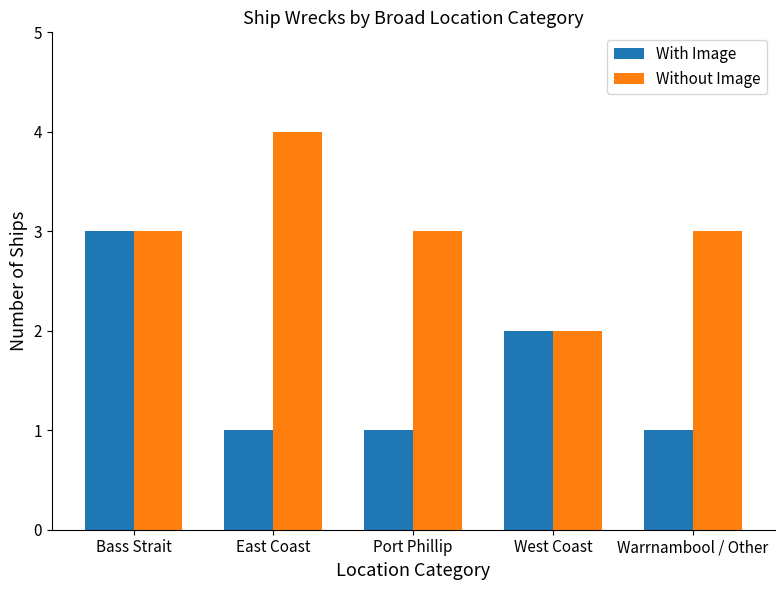

Which series changed the most between Bass Strait and Port Phillip?

With Image